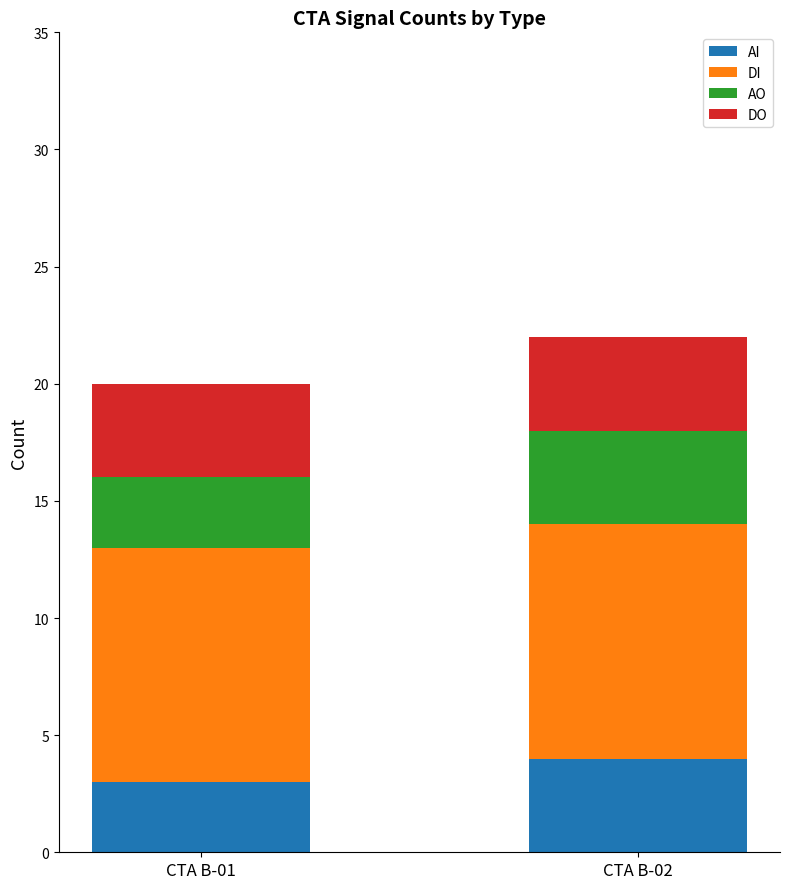

How many bars are there in total?

2